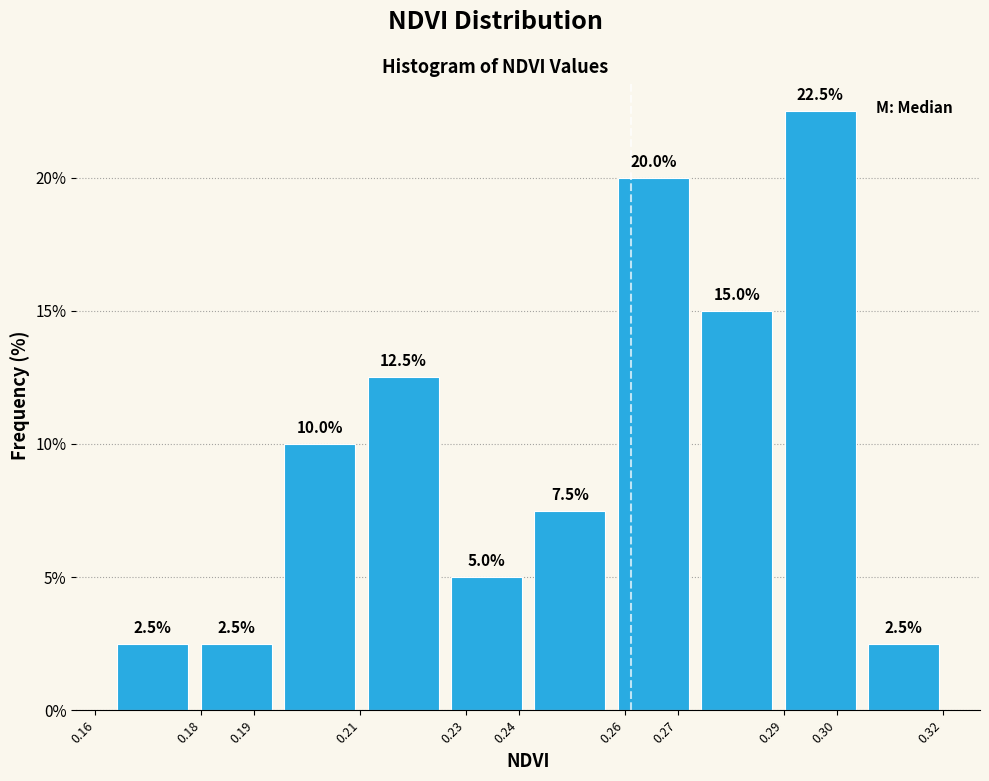

Reading left to right, transcribe this chart: for each bar, give the range it covers on the x-axis and its height. The bar edges are not printed on the chart, so give them approximately, as read against the axis.

0.163 to 0.179: 2.5
0.179 to 0.194: 2.5
0.194 to 0.210: 10.0
0.210 to 0.226: 12.5
0.226 to 0.242: 5.0
0.242 to 0.257: 7.5
0.257 to 0.273: 20.0
0.273 to 0.289: 15.0
0.289 to 0.305: 22.5
0.305 to 0.320: 2.5